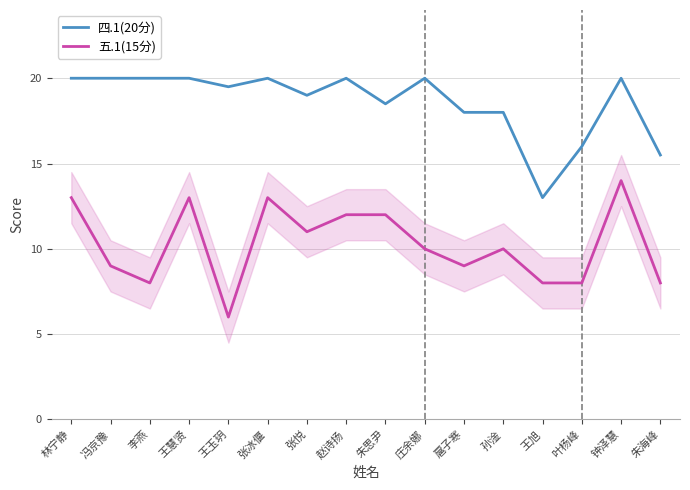

At which label does 五.1(15分) first exceed 10?

林宁静